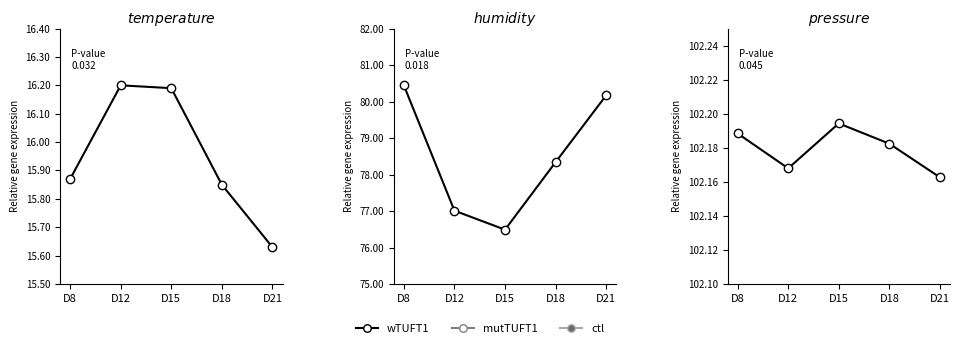

Does the chart display data point markers on the line(s)?

Yes